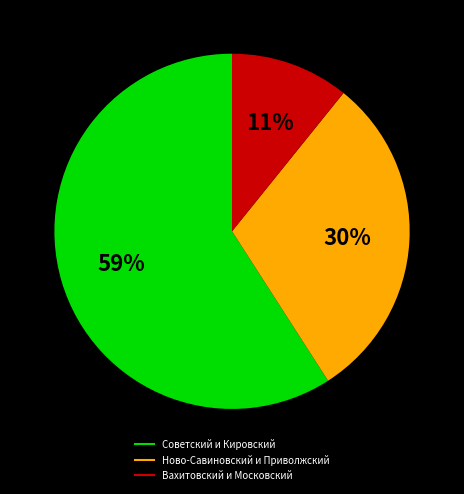

Is there a majority slice in this chart?

Yes